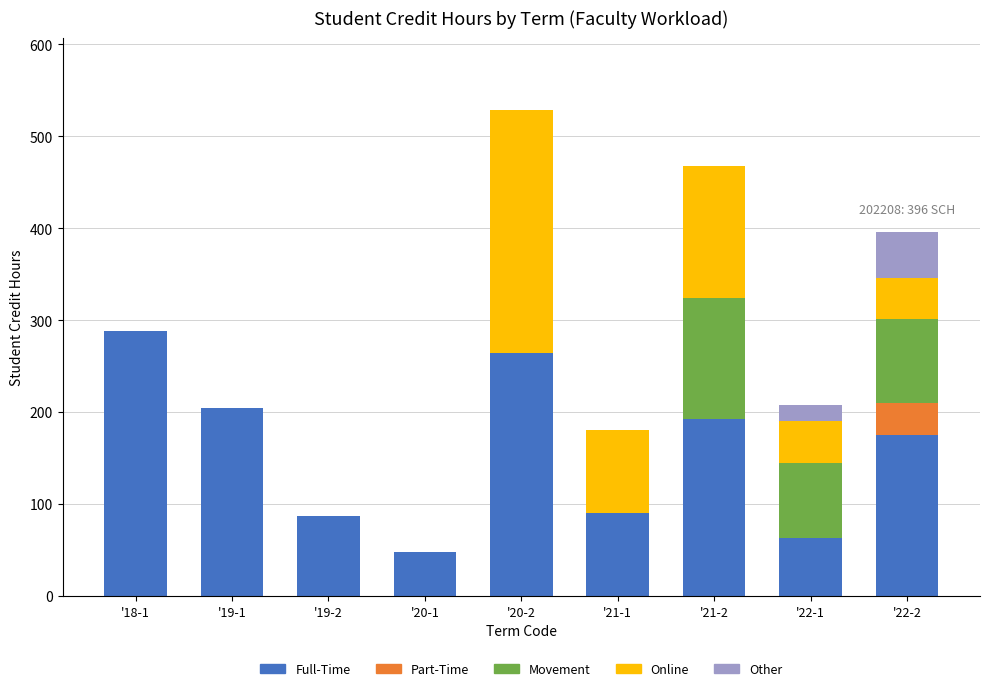

Where is Full-Time nearest to the value 168?

'22-2